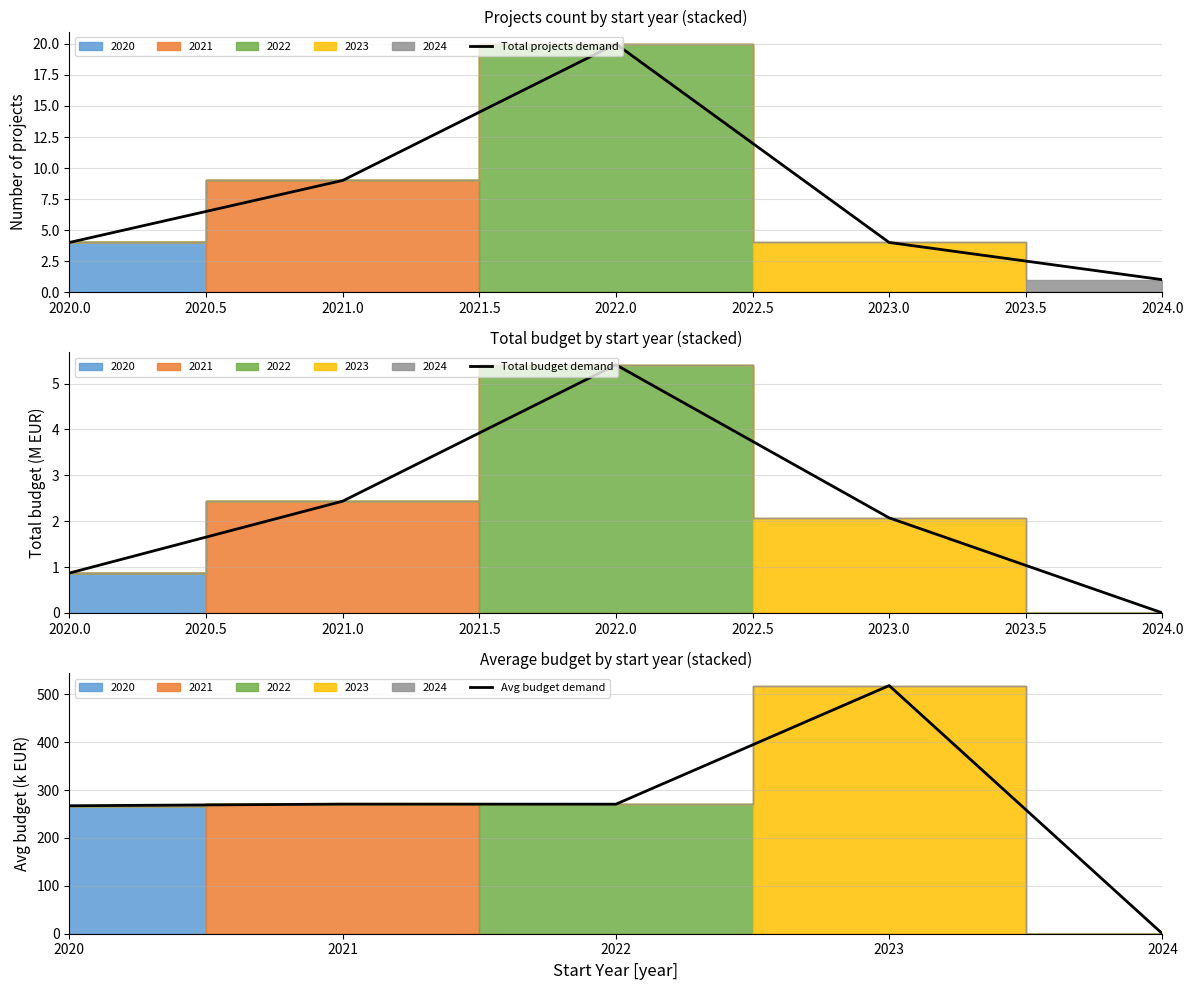

How many values in Avg budget demand are above zero?

4